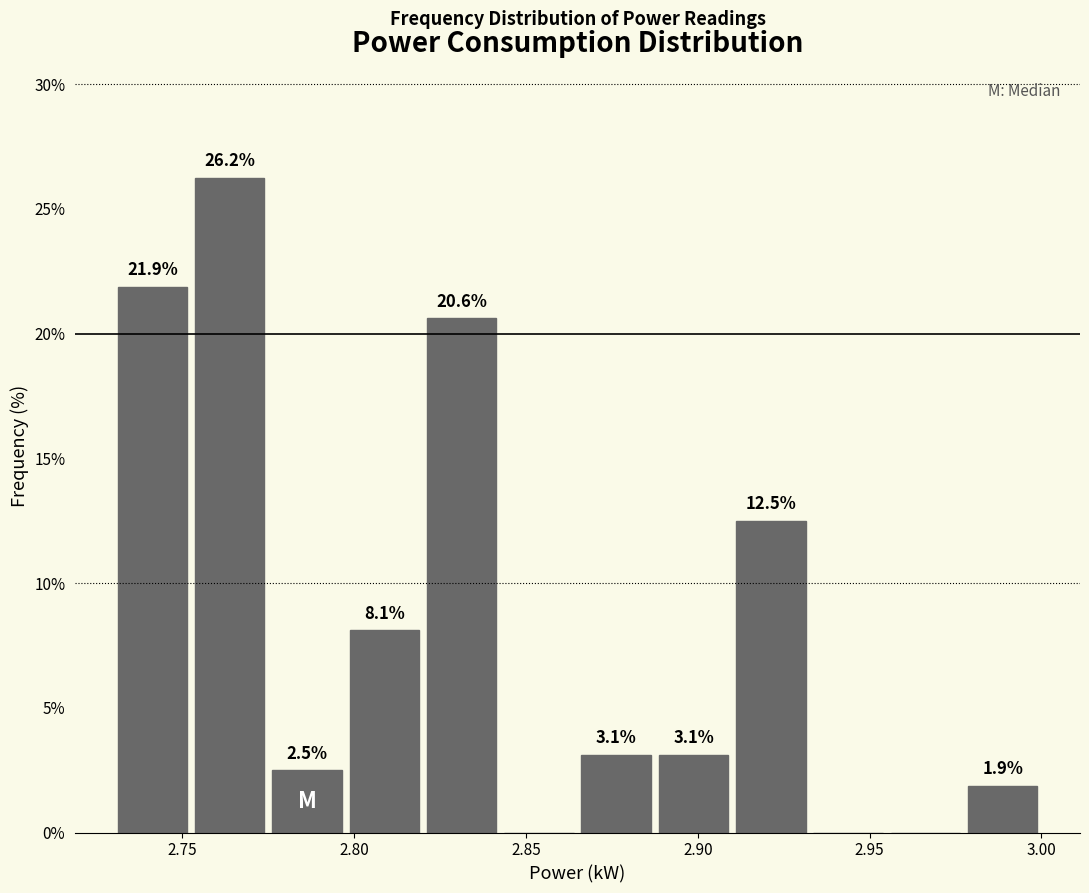

Over which range of the x-axis is the bar tallest?

2.755 to 2.775